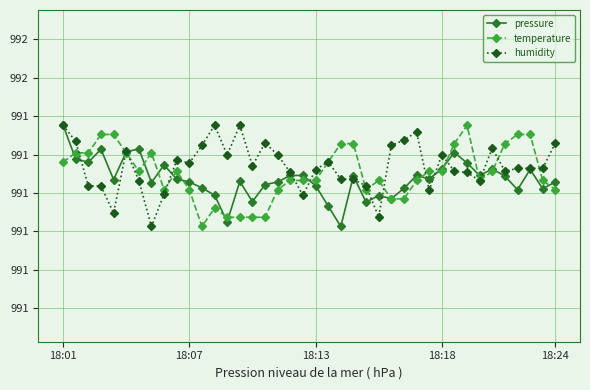

What is the value of the pressure point at the 8th from the left?

991.2